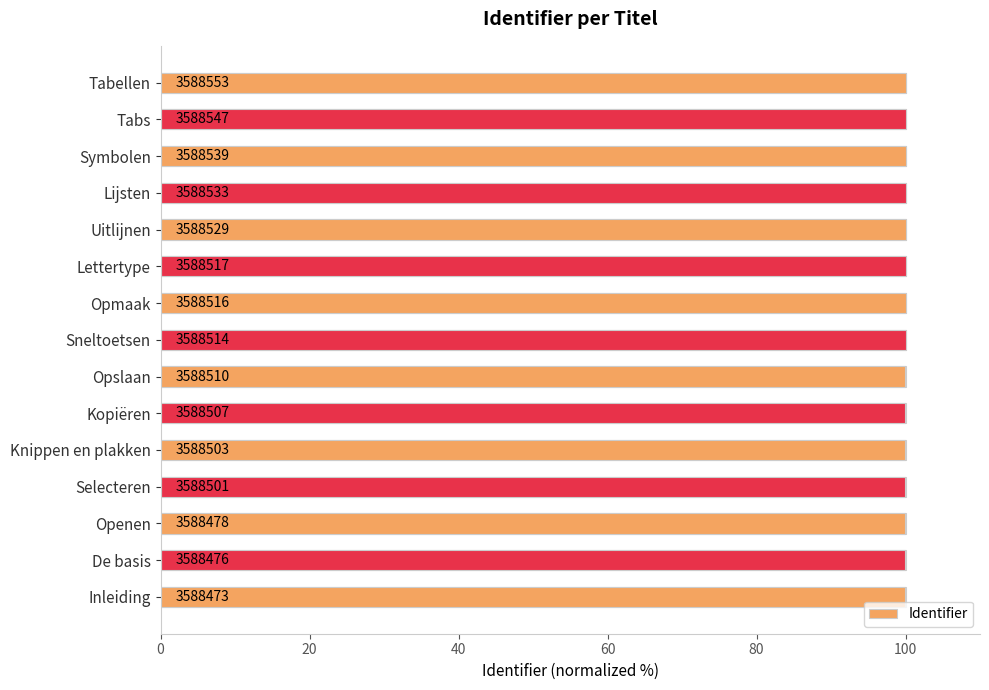

How many bars are there in total?

15